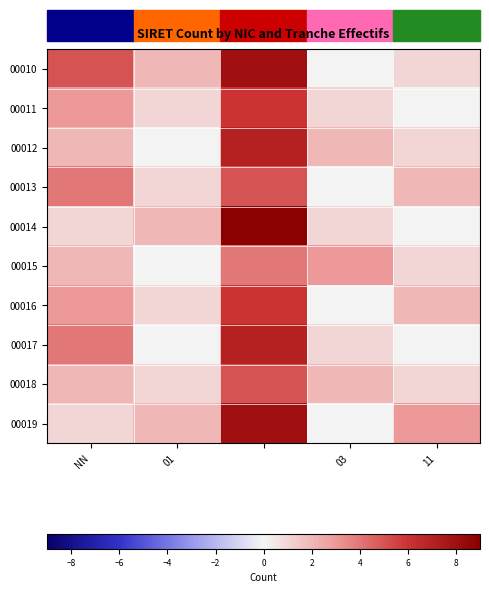

Reading left to right, what are all the values shown in this chart?

00010: 5	2	8	0	1
00011: 3	1	6	1	0
00012: 2	0	7	2	1
00013: 4	1	5	0	2
00014: 1	2	9	1	0
00015: 2	0	4	3	1
00016: 3	1	6	0	2
00017: 4	0	7	1	0
00018: 2	1	5	2	1
00019: 1	2	8	0	3